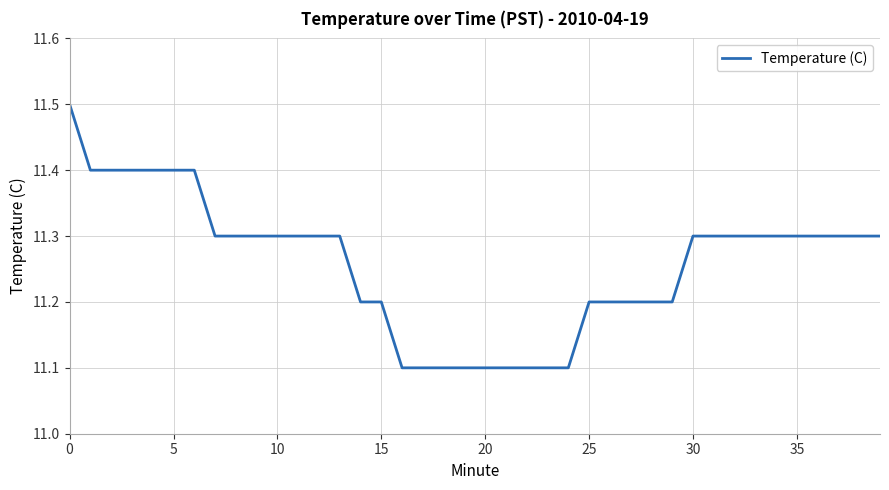

What is the average value?

11.3